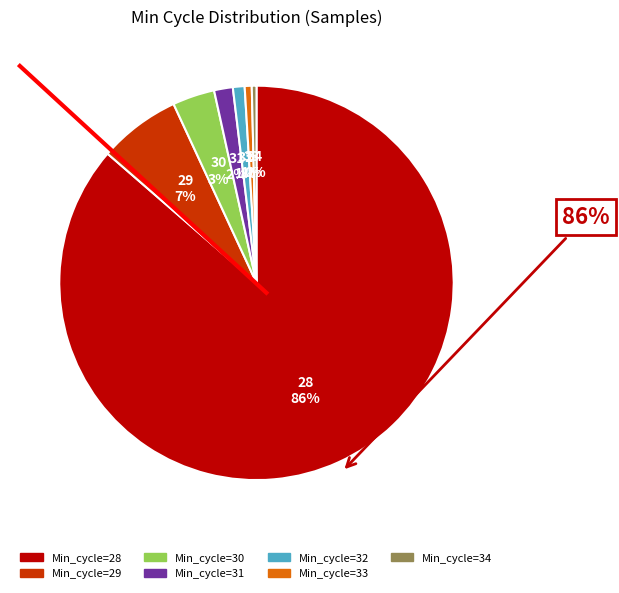

How many segments does this pie chart have?

7